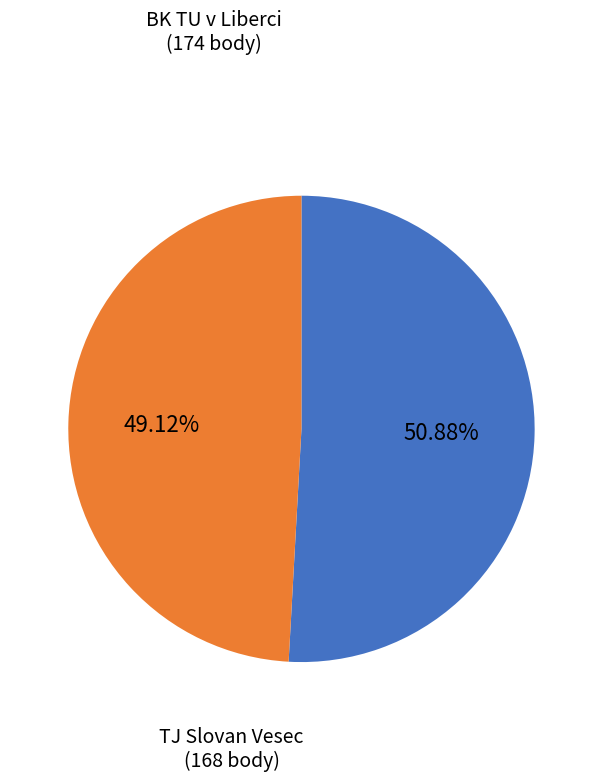

Is there any slice that represents more than half of the pie?

Yes